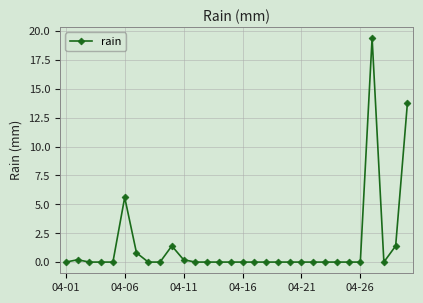

What is the average value?

1.4